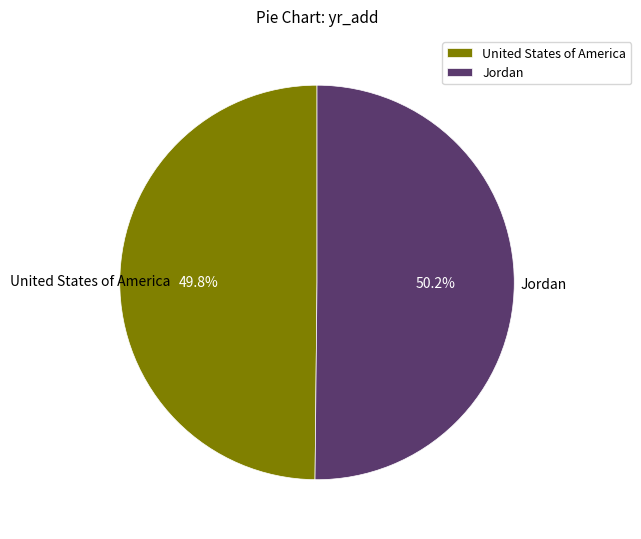

Approximately how many times larger is the value at Jordan compared to United States of America?

1.0